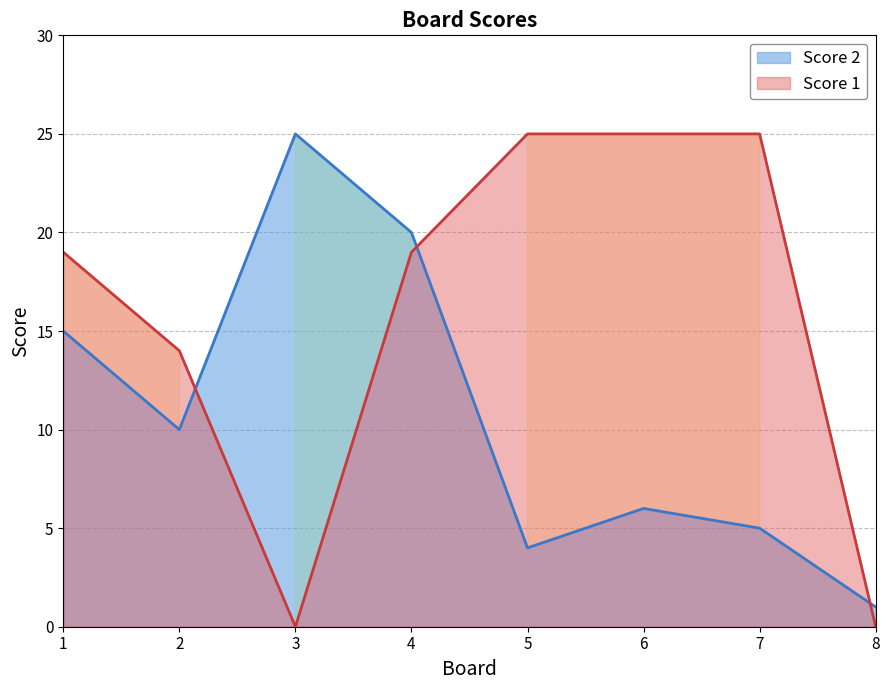

Between 2 and 5, which series saw the biggest shift?

Score 1